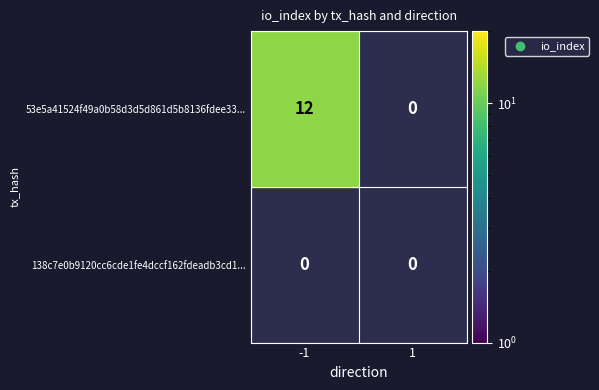

What is the difference between the 53e5a41524f49a0b58d3d5d861d5b8136fdee33 values at direction and io_index?

11